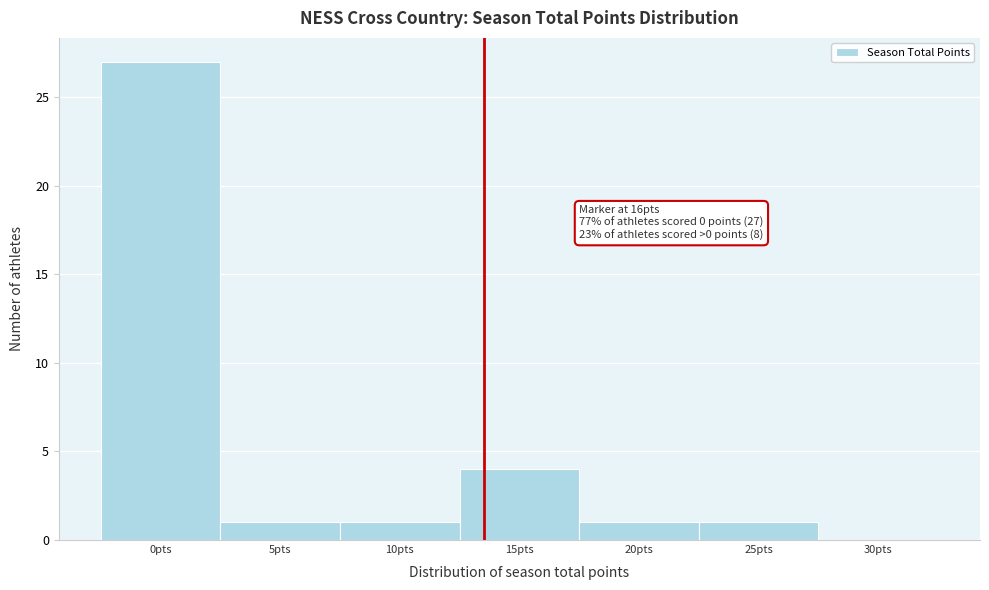

Reading right to left, list all the values displayed in this chart.

30pts=0	25pts=1	20pts=1	15pts=4	10pts=1	5pts=1	0pts=27